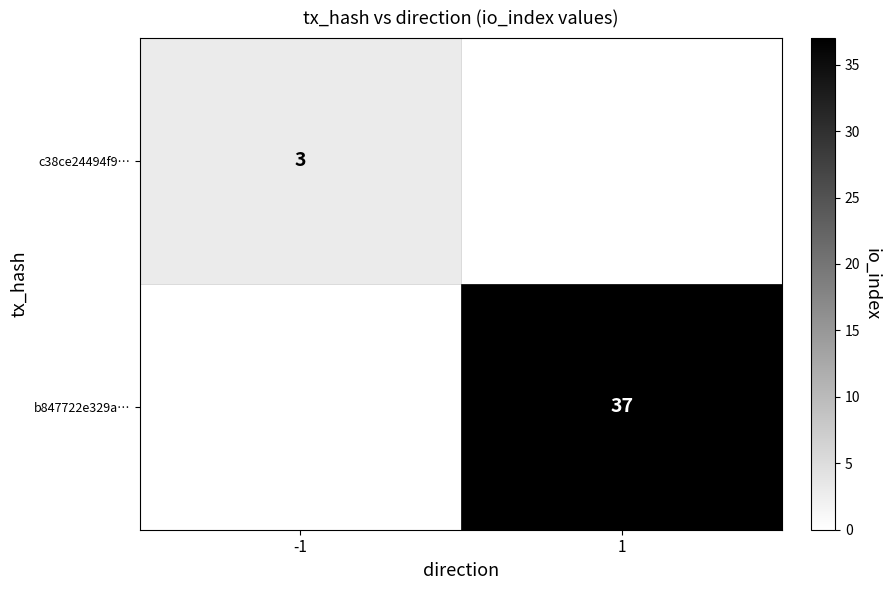

At how many categories does at least one series exceed 31?

1